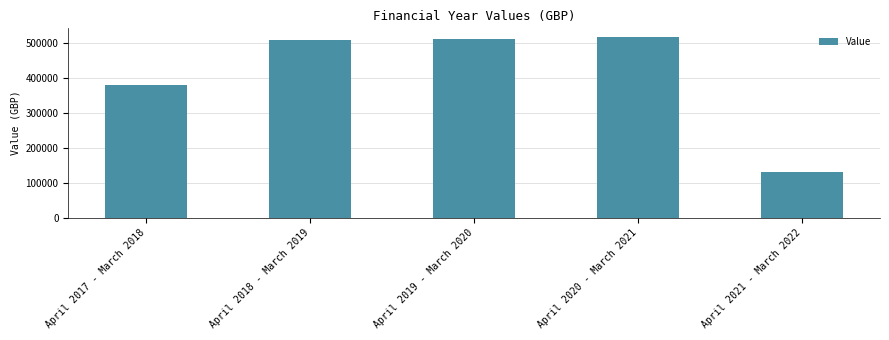

What is the difference between the maximum and minimum values?

386329.2